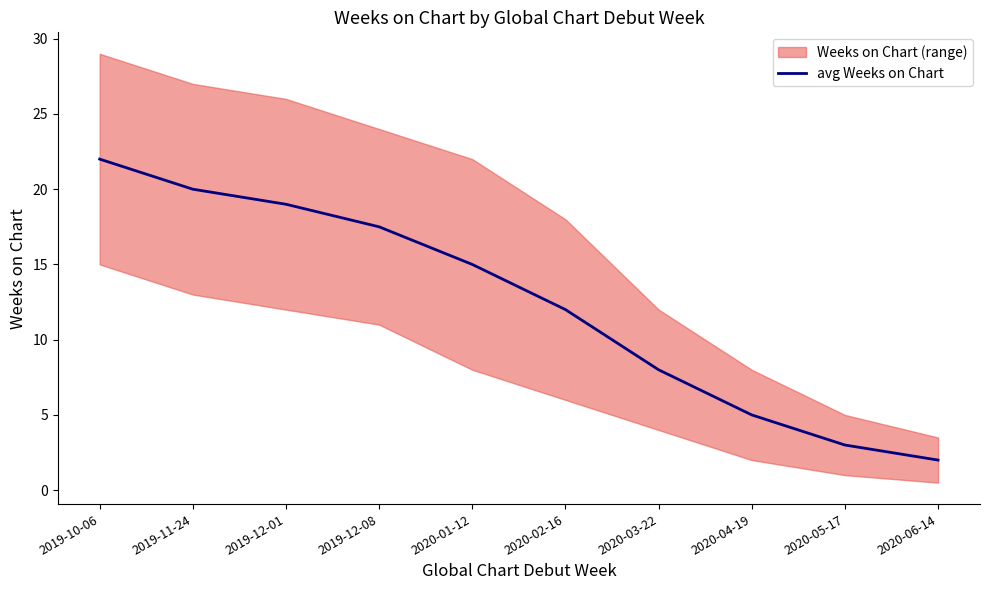

List the labels in order of value, largest first.

2019-10-06, 2019-11-24, 2019-12-01, 2019-12-08, 2020-01-12, 2020-02-16, 2020-03-22, 2020-04-19, 2020-05-17, 2020-06-14